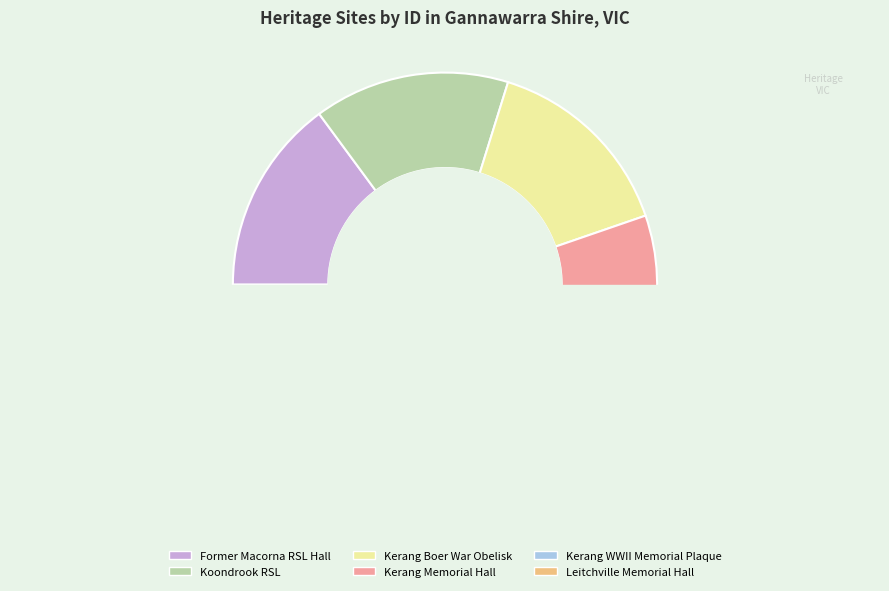

How many slices are in this pie chart?

6